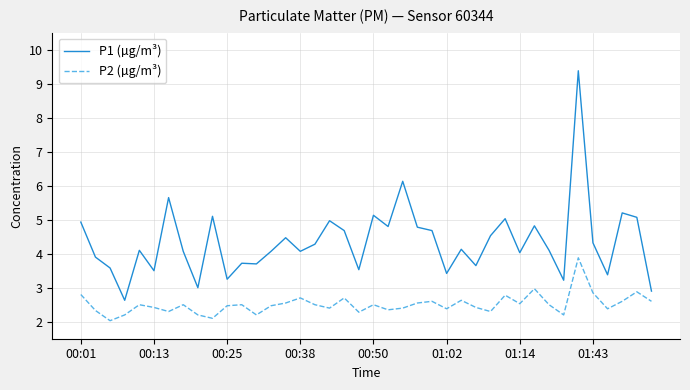

What is the minimum value for P1 (µg/m³)?

2.6